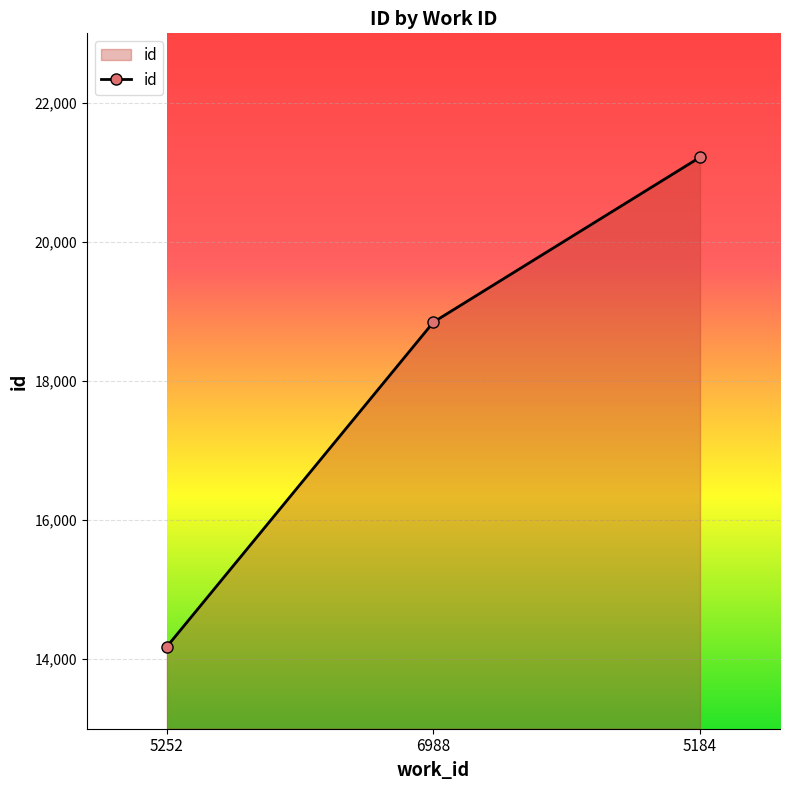

List the labels in order of value, largest first.

5184, 6988, 5252